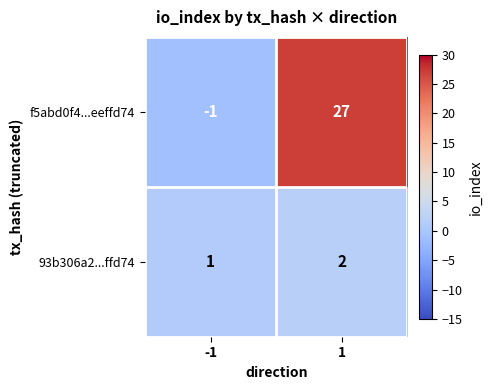

What is the difference between the f5abd0f4...eeffd74 values at 1 and -1?

28